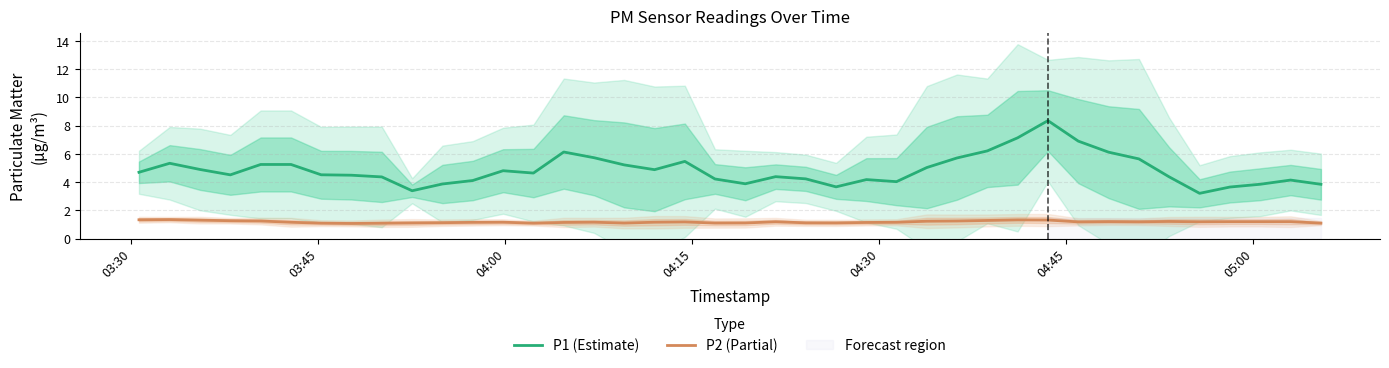

True or false: P2 (Partial) and P1 (Estimate) cross at least once.

False